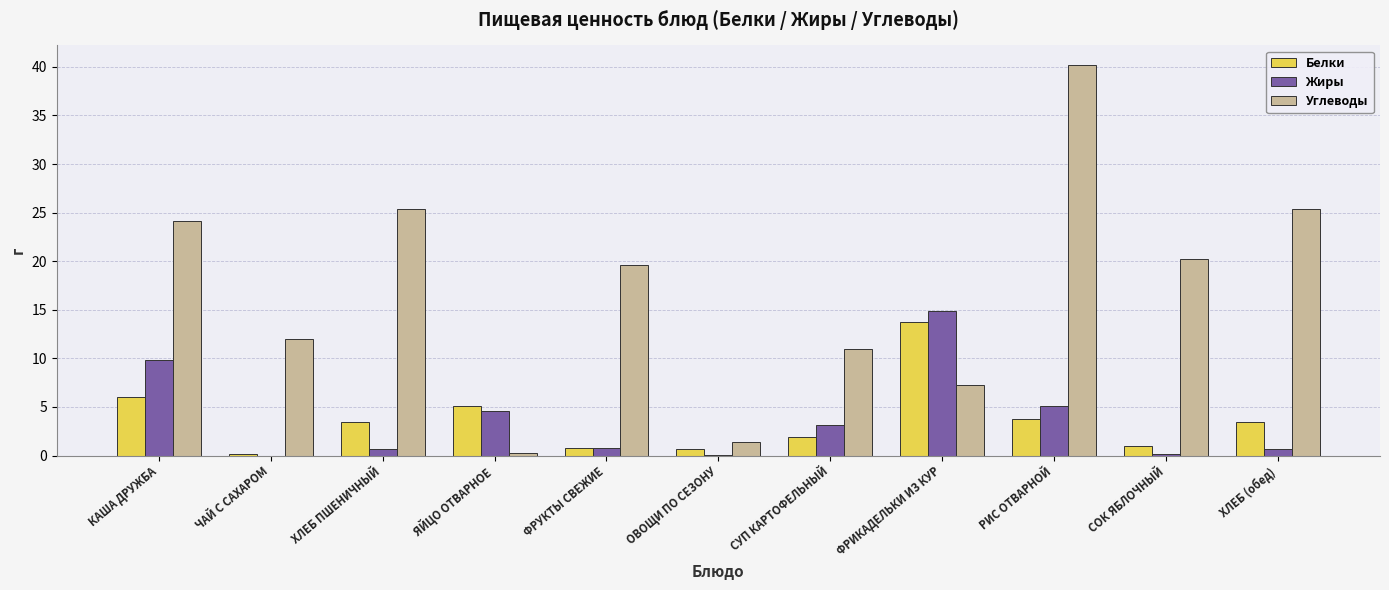

Which series has the largest total across all categories?

Углеводы